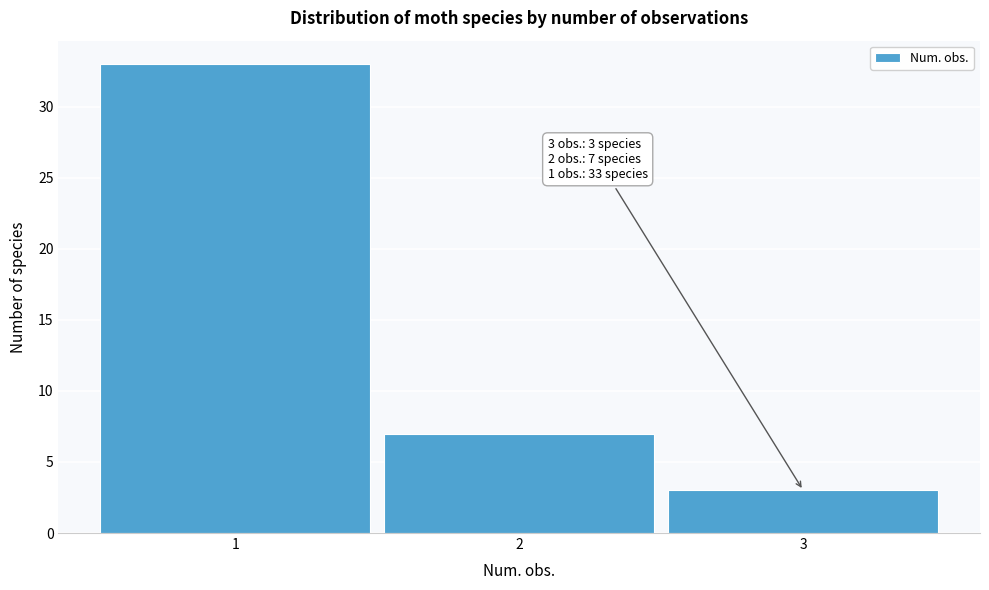

Which range on the x-axis has the tallest bar?

0.5 to 1.5